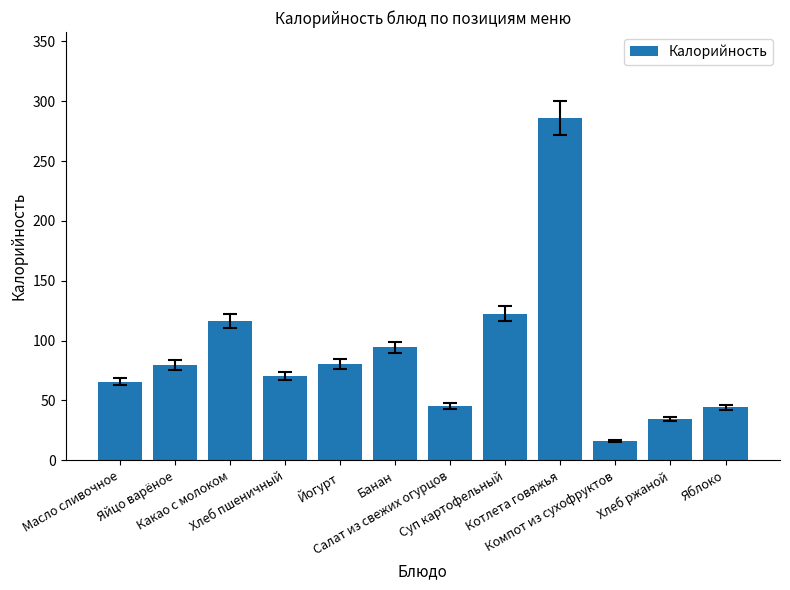

What is the difference between the values at Банан and Суп картофельный?

28.1